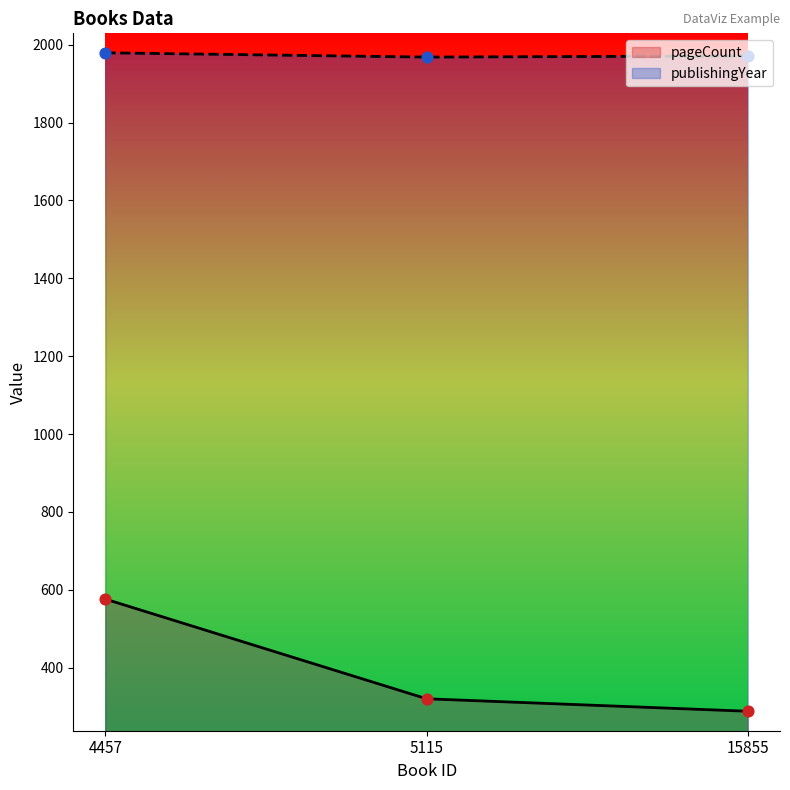

What are all the series names shown in the legend?

pageCount, publishingYear